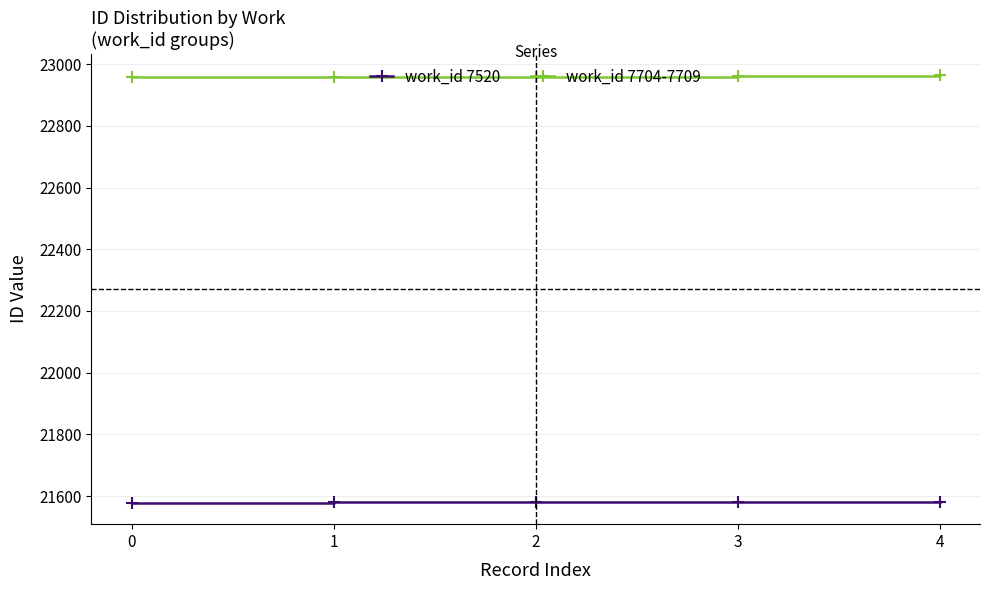

True or false: work_id 7520 and work_id 7704-7709 intersect in this chart.

False